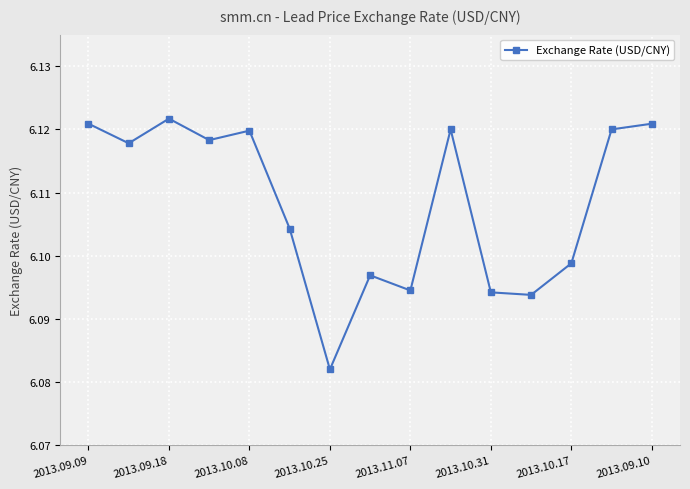

True or false: there are more than 2 points higher than both neighbors.

True